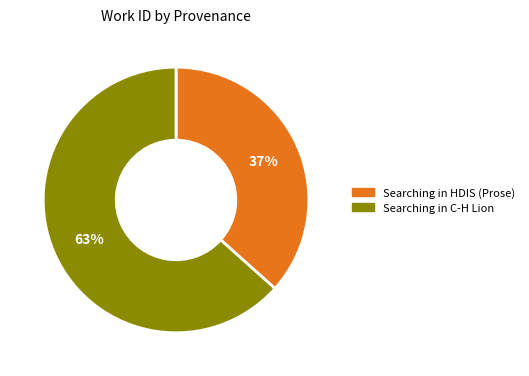

Which slice is the smallest?

Searching in HDIS (Prose)